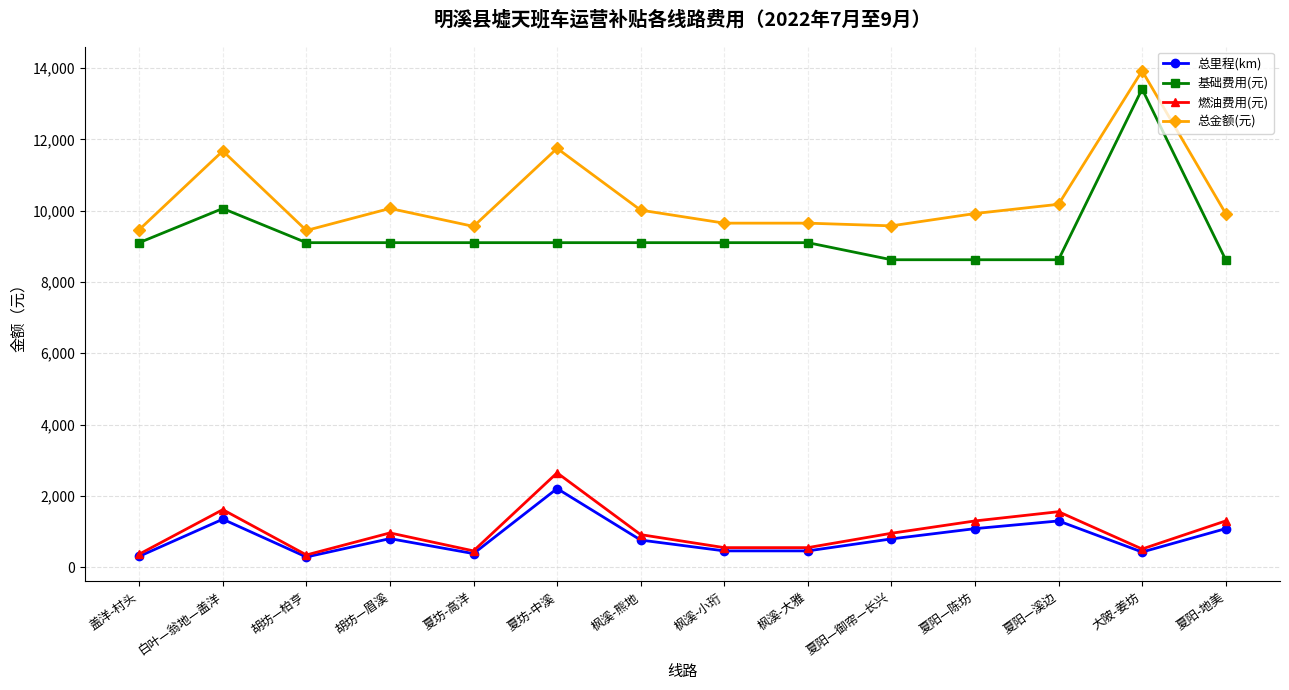

What is the approximate value of 燃油费用(元) at 胡坊—柏亨?

342.0